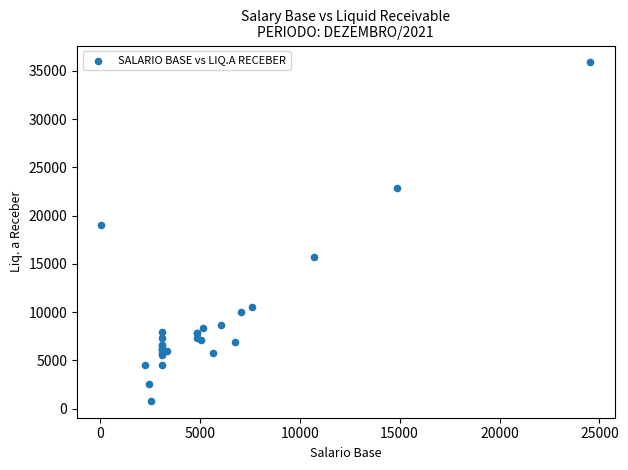

What Y value in the scatter plot is closest to 18342?

19049.2